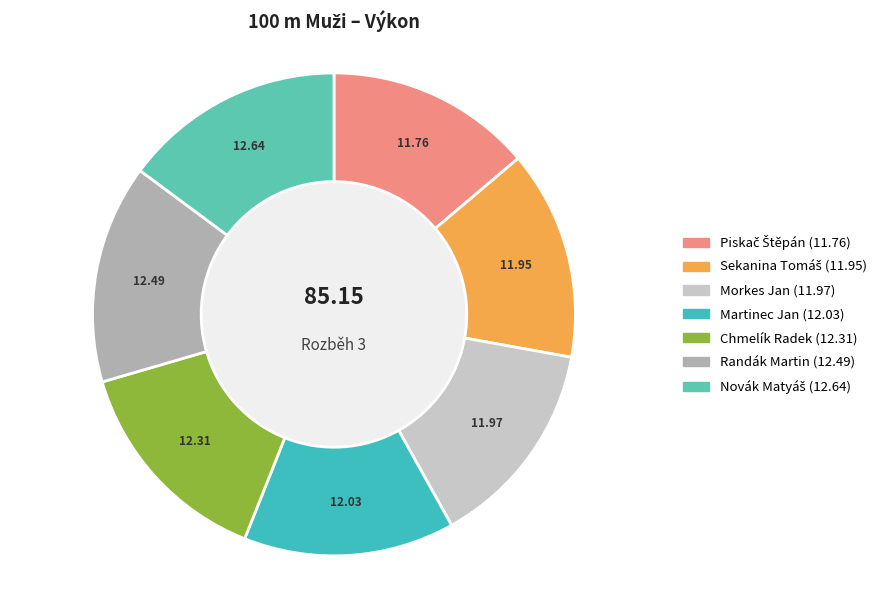

Do Martinec Jan and Morkes Jan together represent more than half of the pie?

No